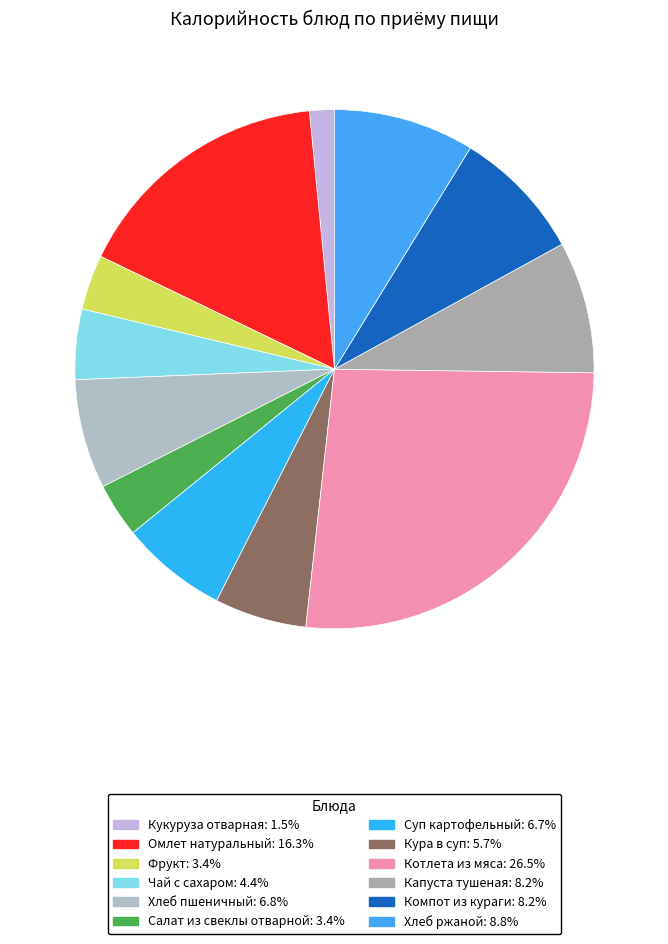

To the nearest percent, what percentage of the pie is Капуста тушеная?

8%